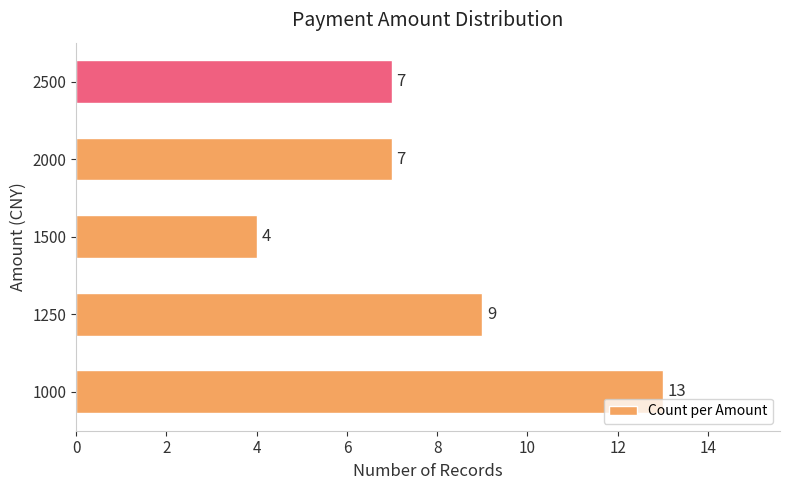

Does the chart contain any negative values?

No